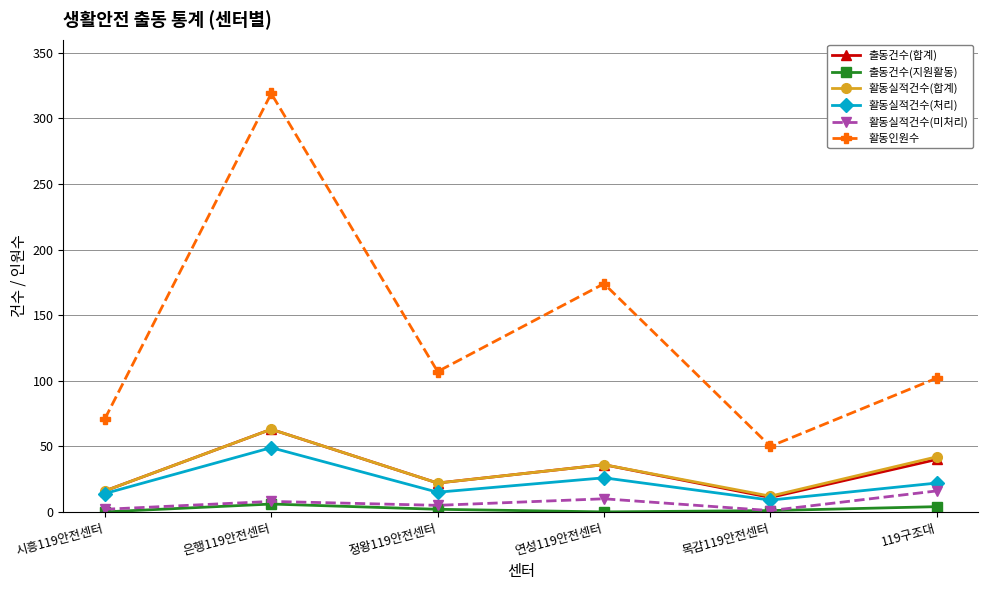

True or false: 활동실적건수(미처리) and 활동인원수 intersect in this chart.

False